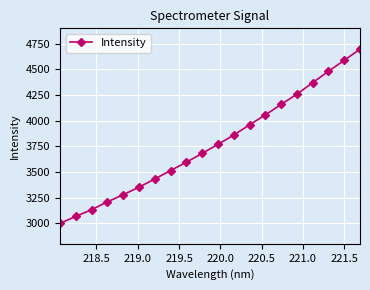

True or false: the data has more than 2 interior local peaks.

False